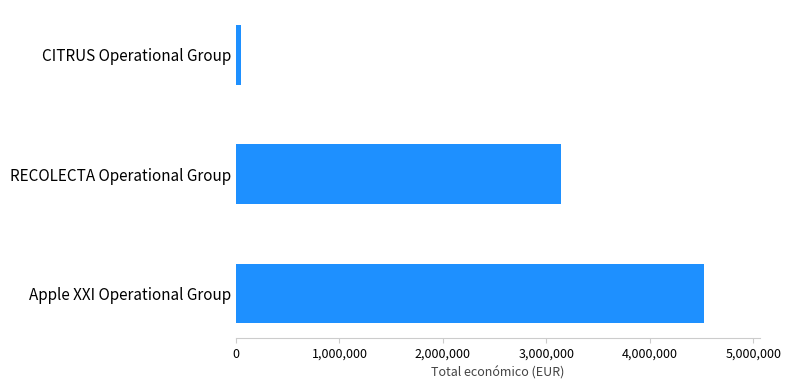

Read the value at Apple XXI Operational Group.

4520649